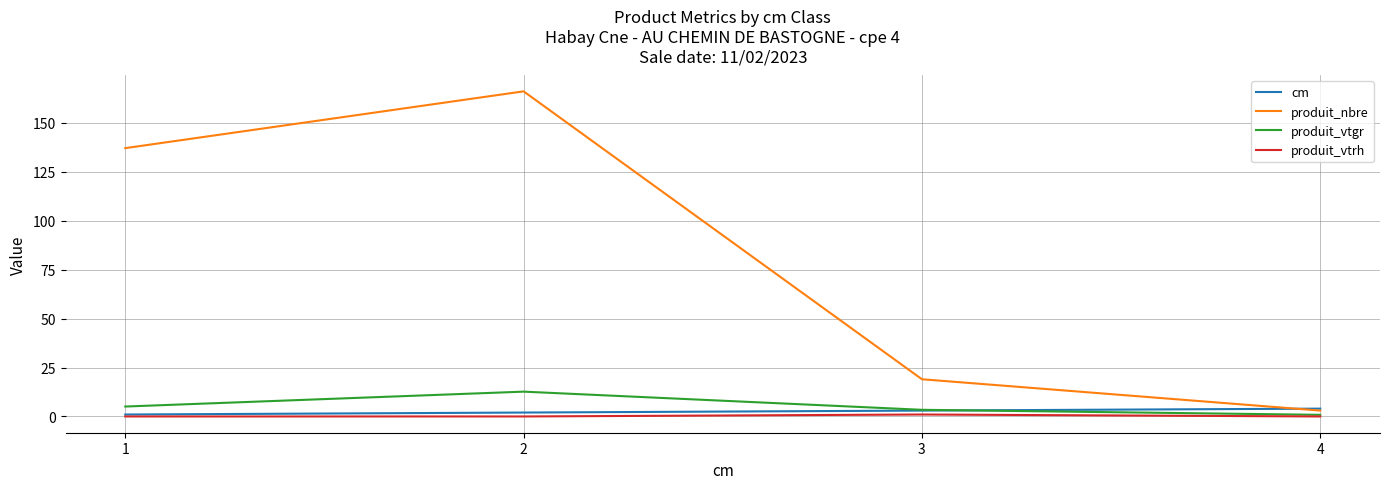

Which series changed the most between 1 and 3?

produit_nbre